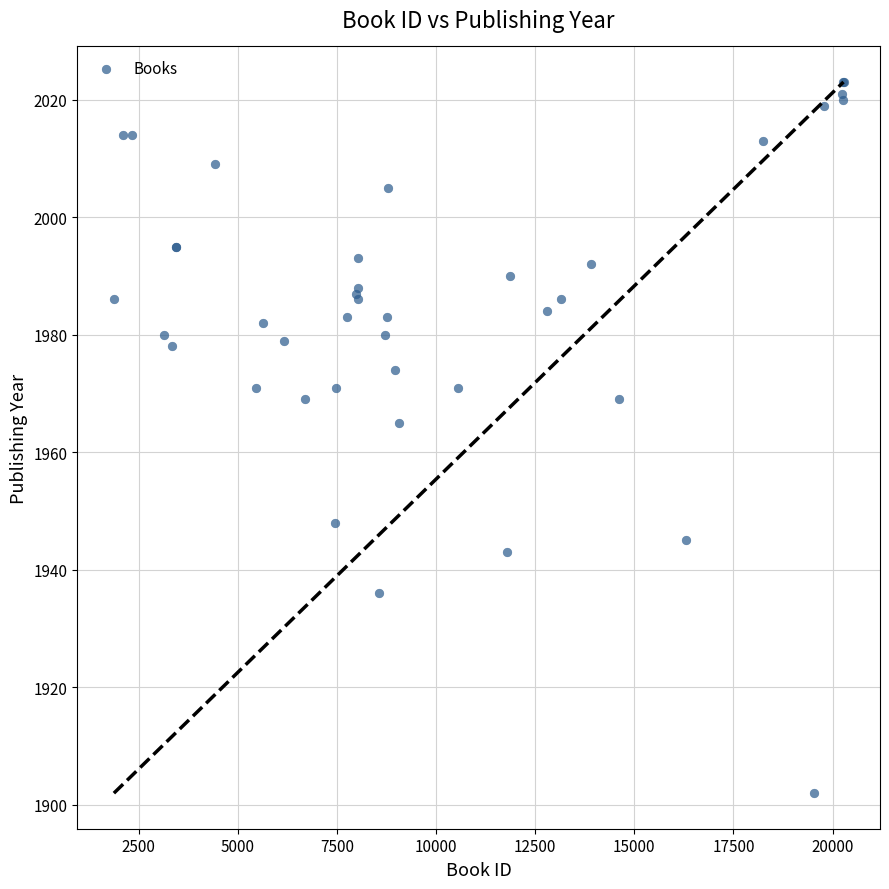

What Y value in the scatter plot is closest to 1962?

1965